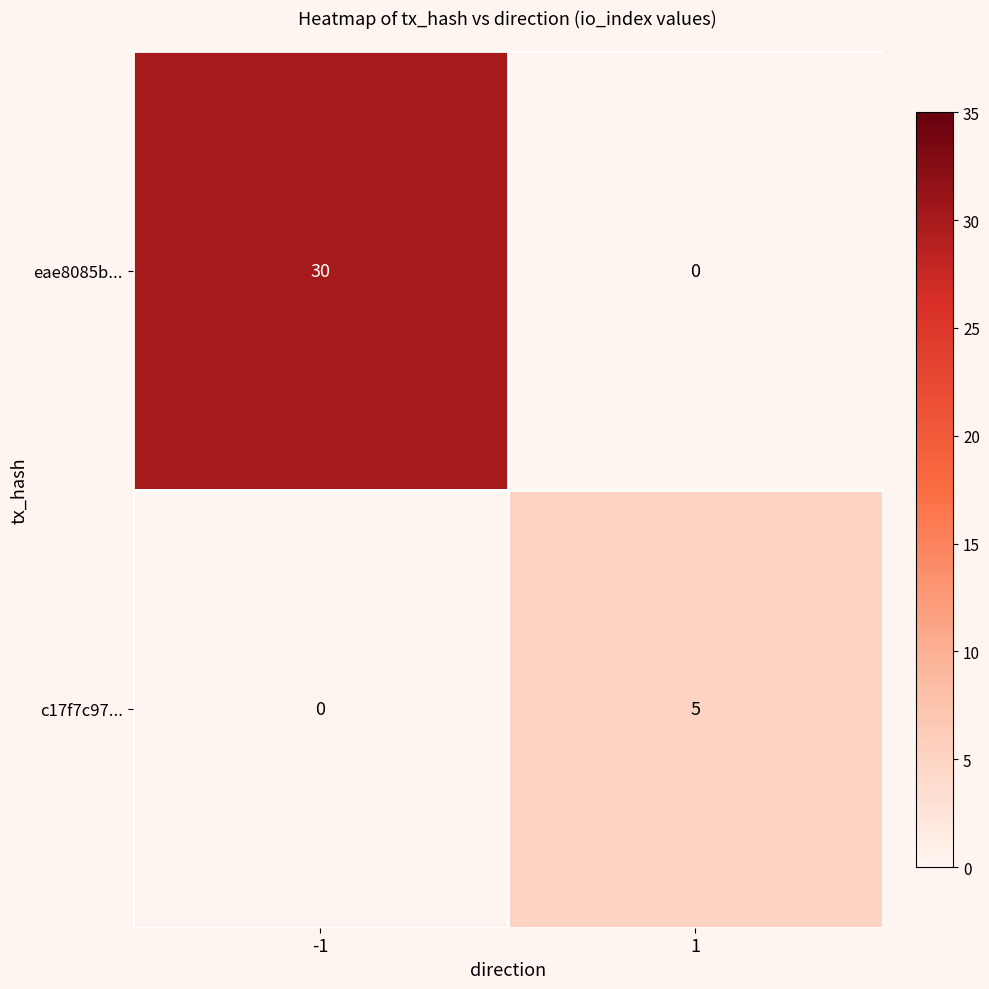

What is the sum of the c17f7c97... values at 1 and -1?

5